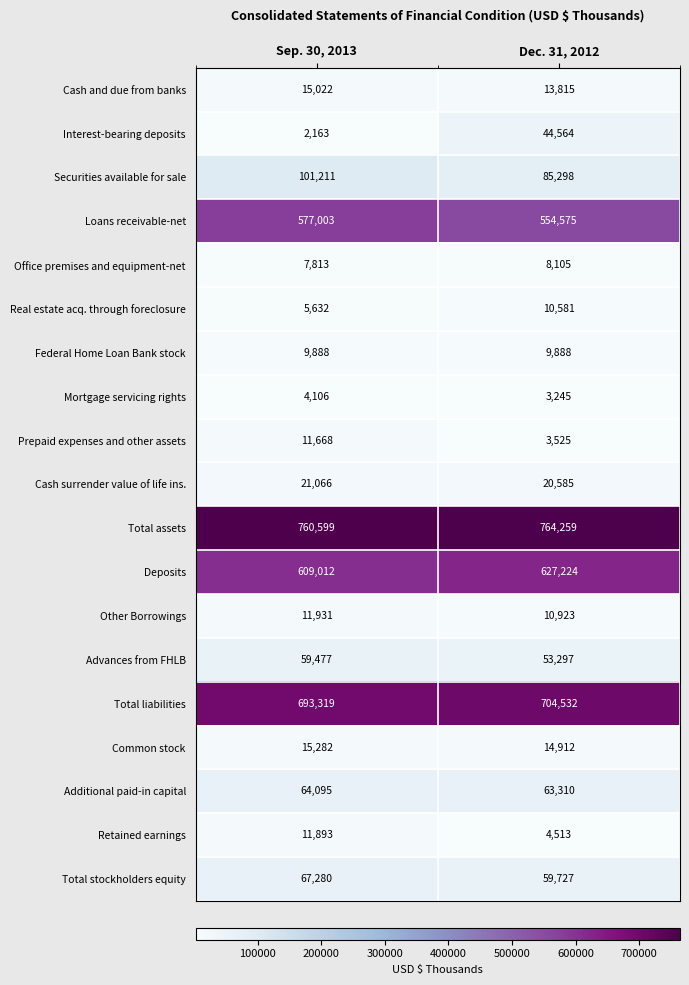

At which category does the chart reach its peak across all series?

Dec. 31, 2012